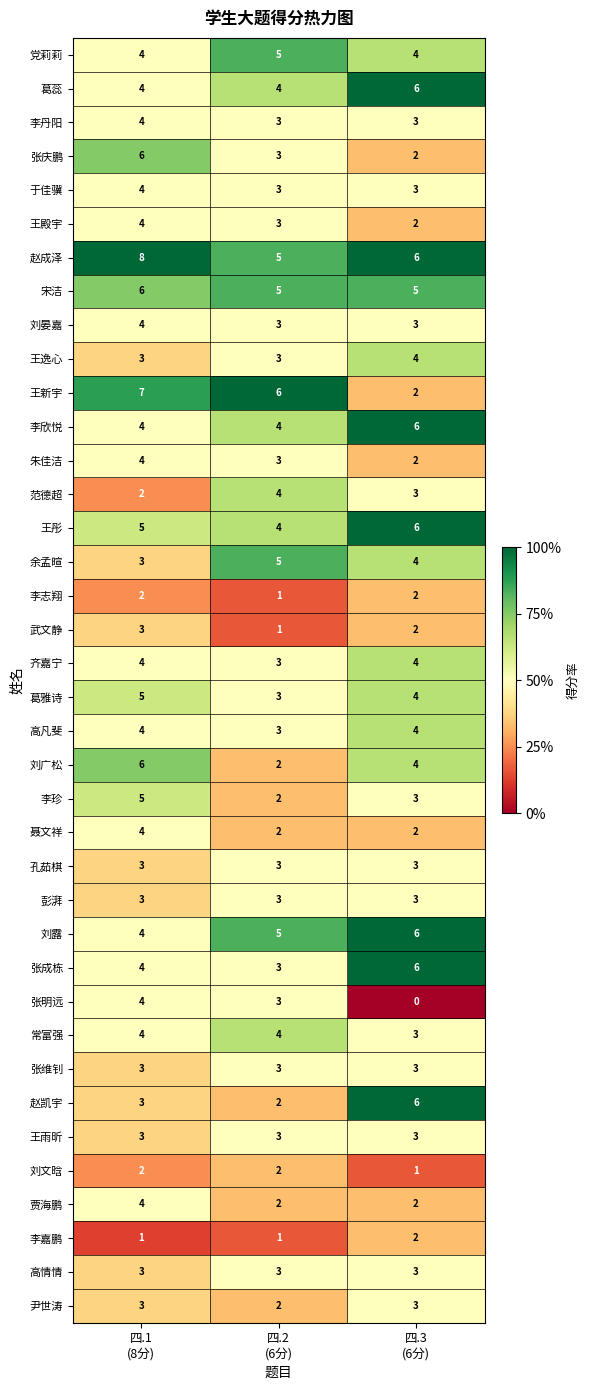

Which series has the largest range (max minus min)?

王新宇